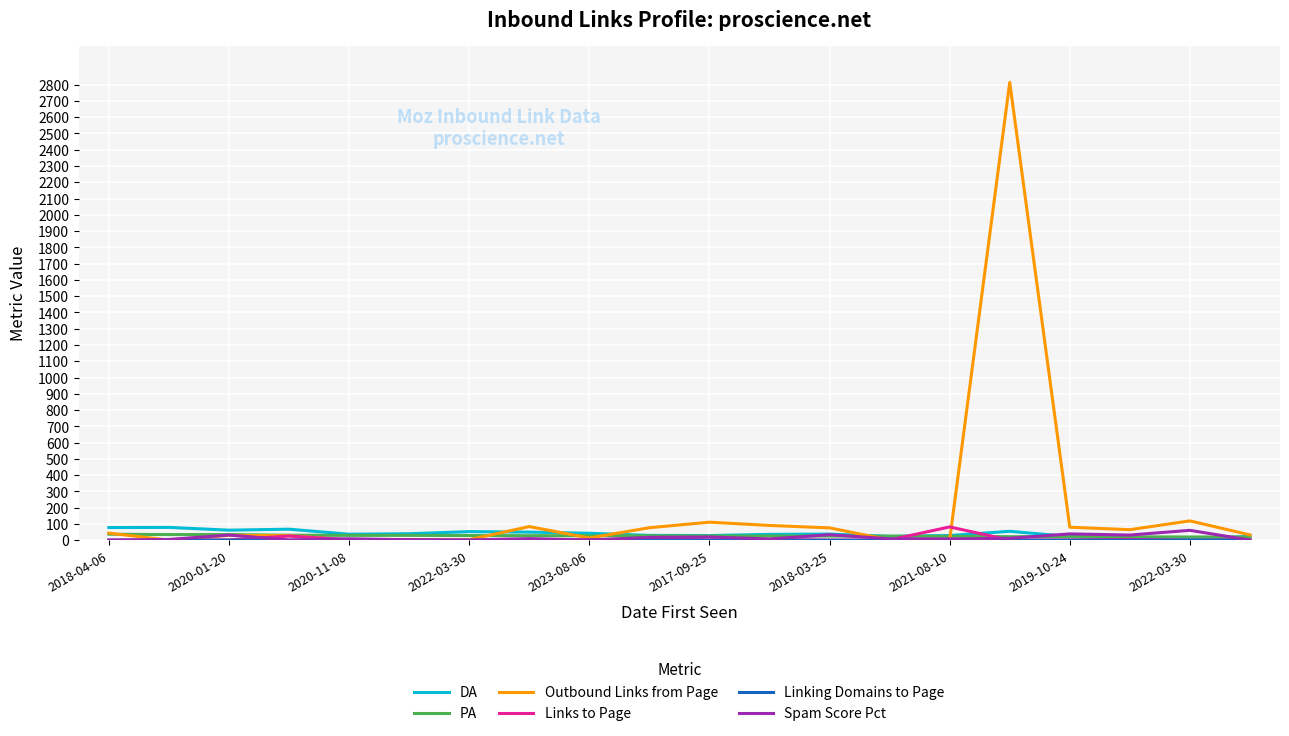

How many series are shown in this chart?

6